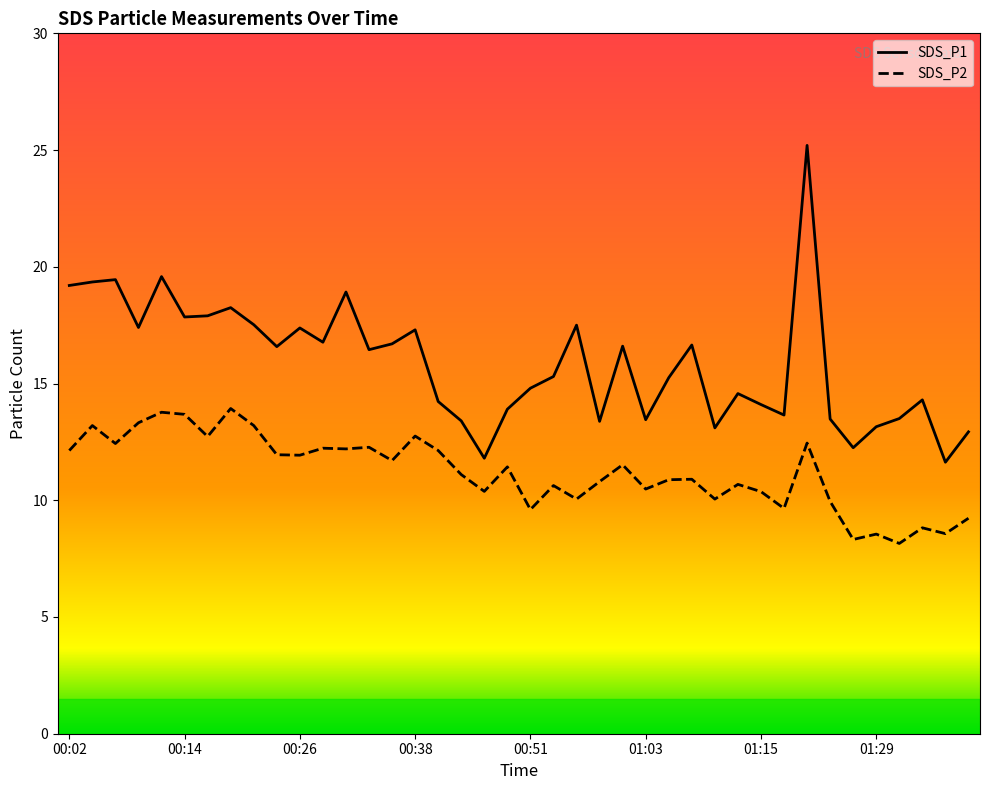

What are all the series names shown in the legend?

SDS_P1, SDS_P2